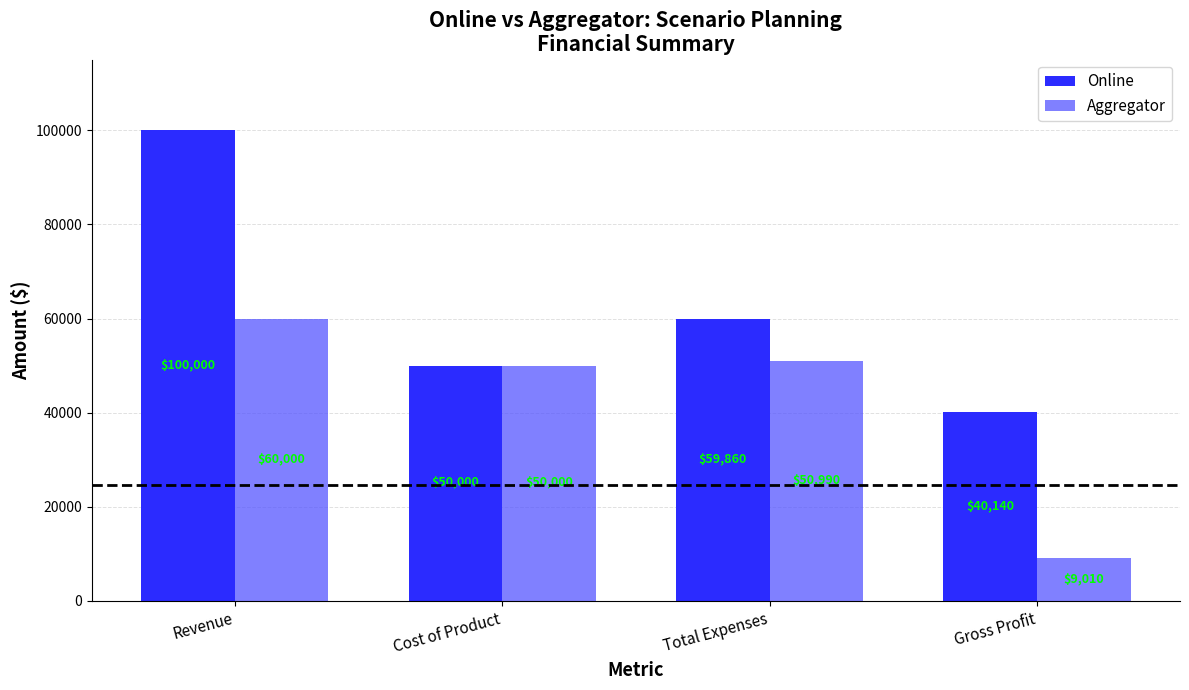

Rank the categories by Online value from highest to lowest.

Revenue, Total Expenses, Cost of Product, Gross Profit